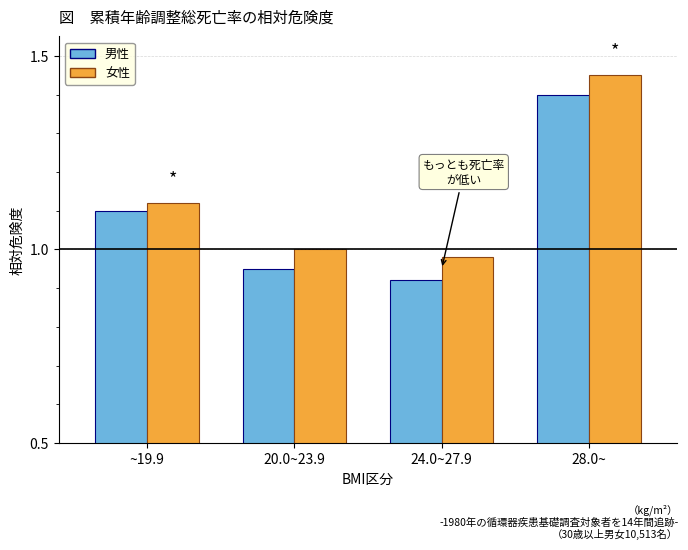

Between ~19.9 and 28.0~, which series saw the biggest shift?

女性